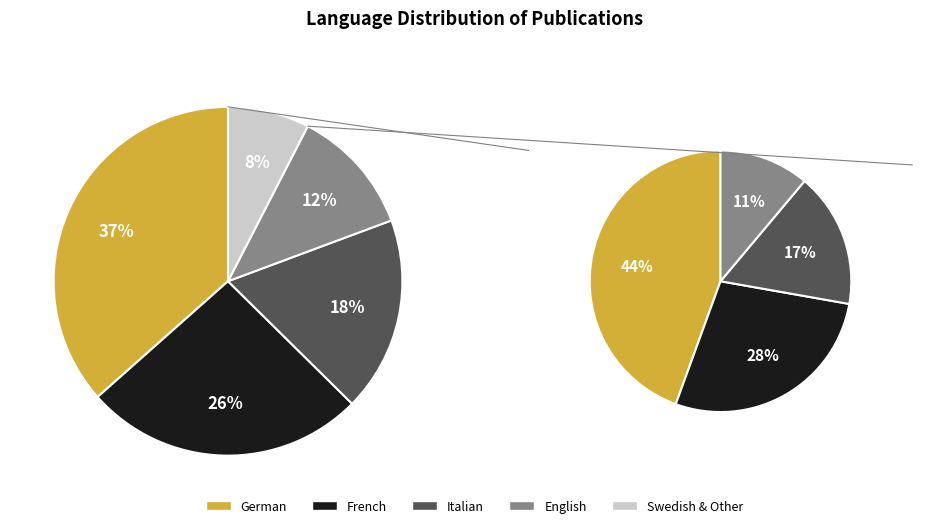

To the nearest percent, what is the difference between the German and English slice percentages?

25%